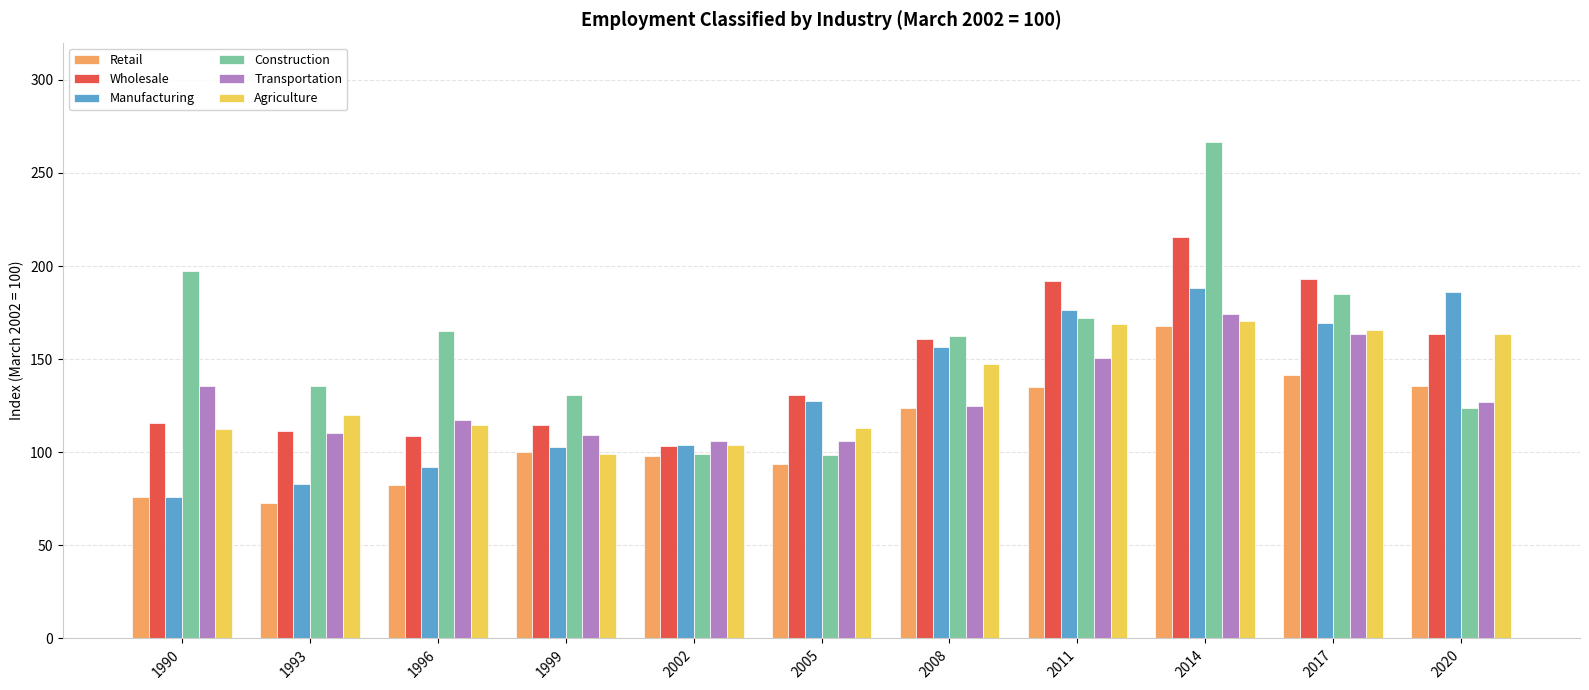

What is the highest value of the Retail series?

168.0